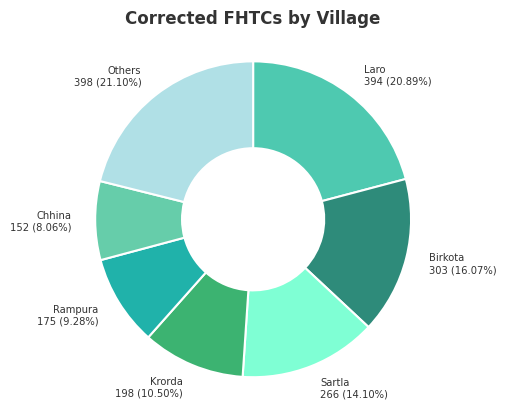

Which category has the smallest portion of the pie?

Chhina